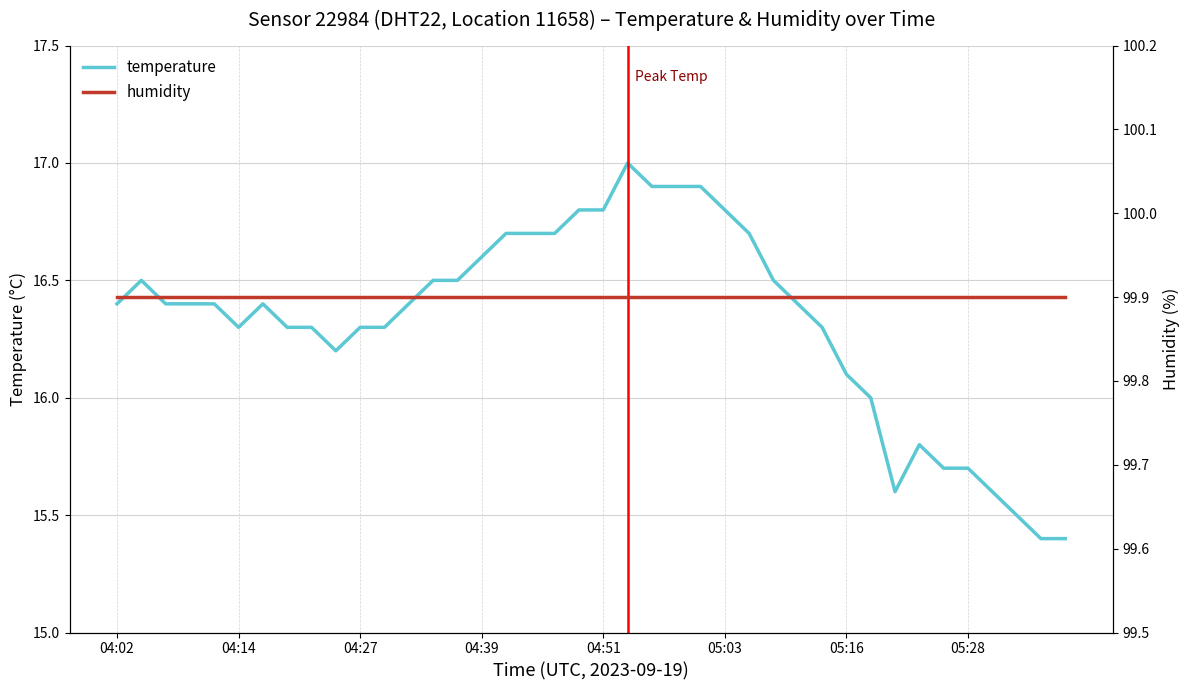

What is the maximum value for temperature?

17.0